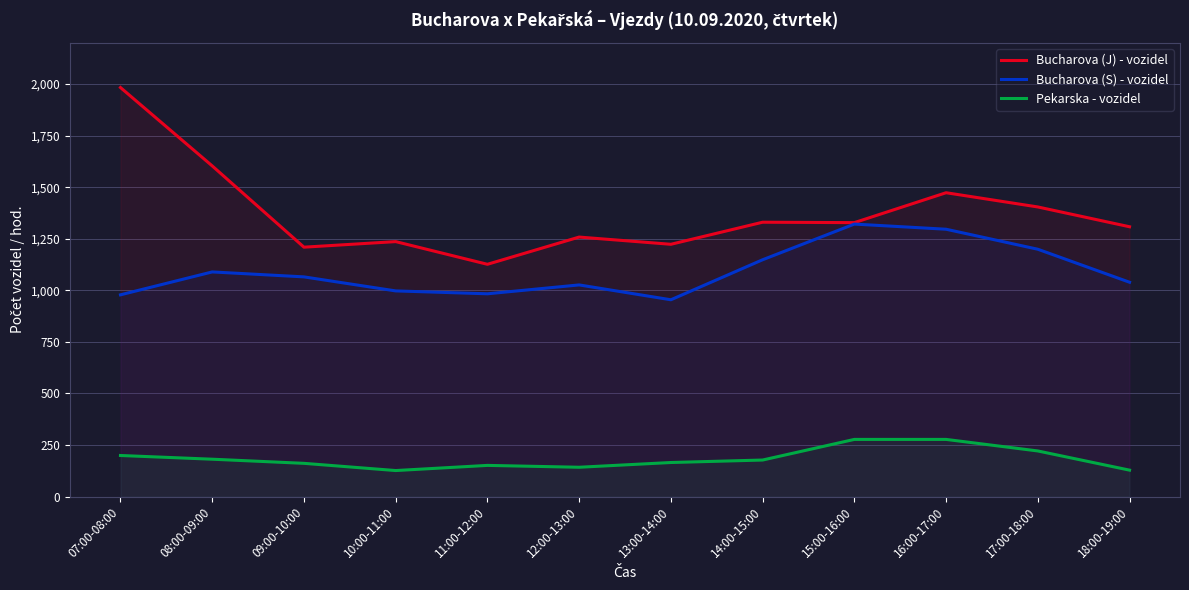

What is the difference between the Bucharova (J) - vozidel values at 10:00-11:00 and 17:00-18:00?

168